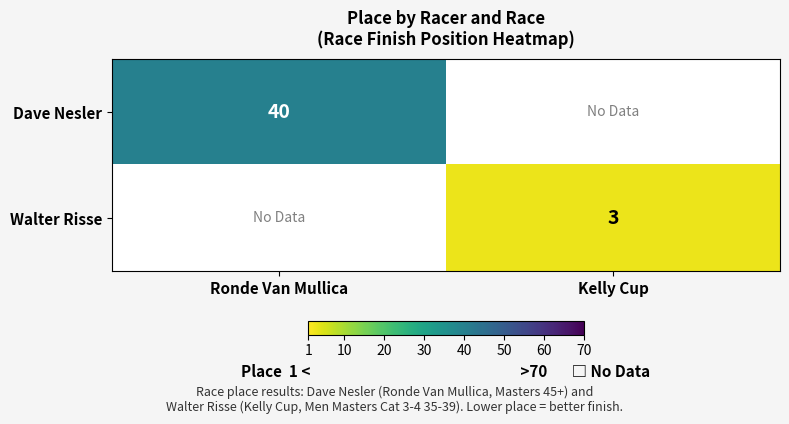

Is it true that Dave Nesler equals 40 at Ronde Van Mullica?

True